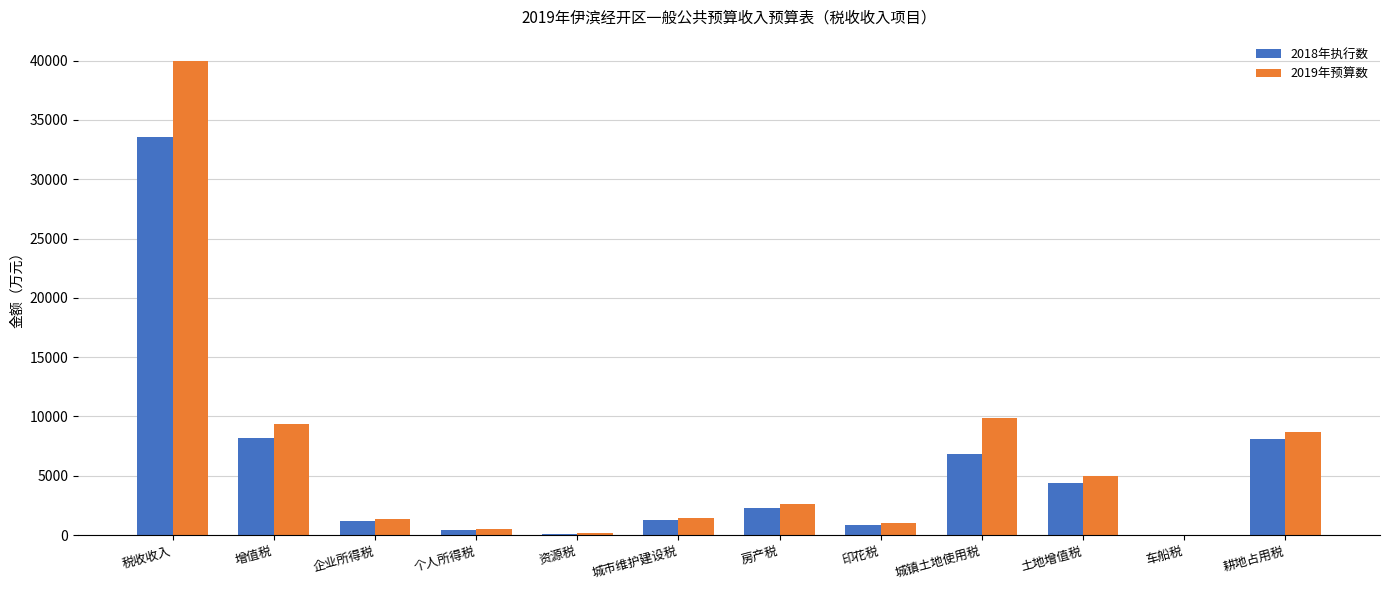

The value of 2019年预算数 at 土地增值税 is 5014. True or false?

True